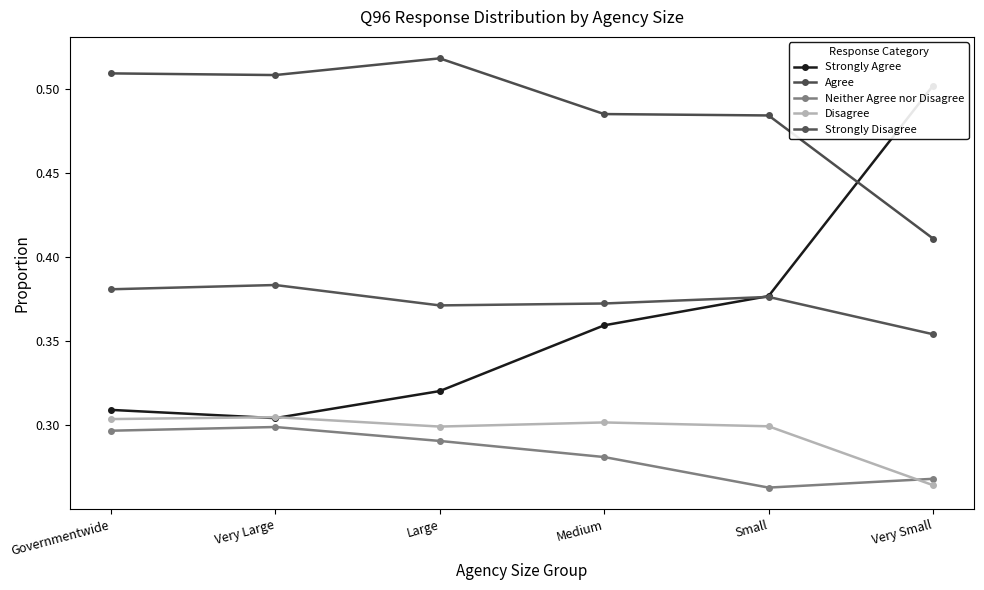

At Small, list the series in order from smallest to largest.

Neither Agree nor Disagree, Disagree, Strongly Disagree, Strongly Agree, Agree